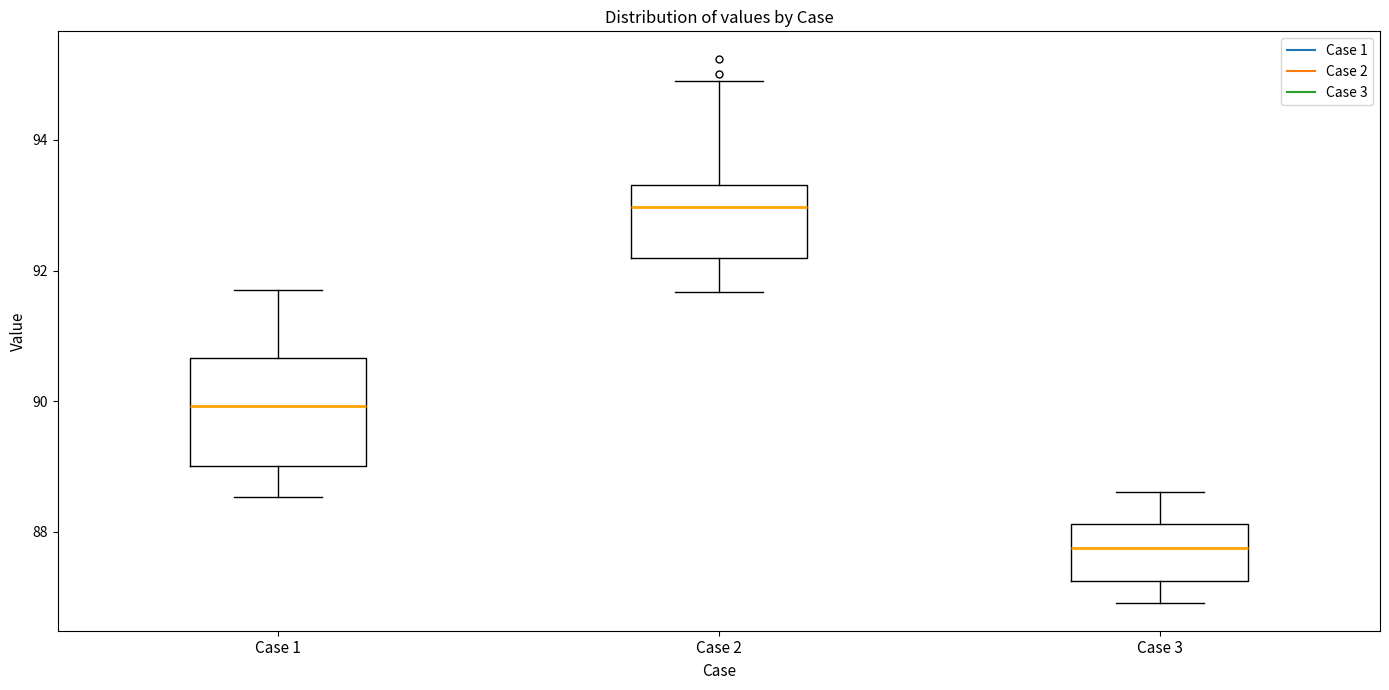

Where is the upper edge of the box for Case 1 on the y-axis? The values are not printed on the chart, so give them approximately, as read against the axis.

90.6